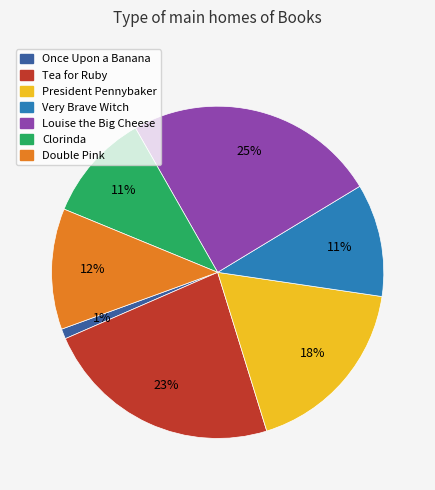

Does Once Upon a Banana represent more than half of the total?

No